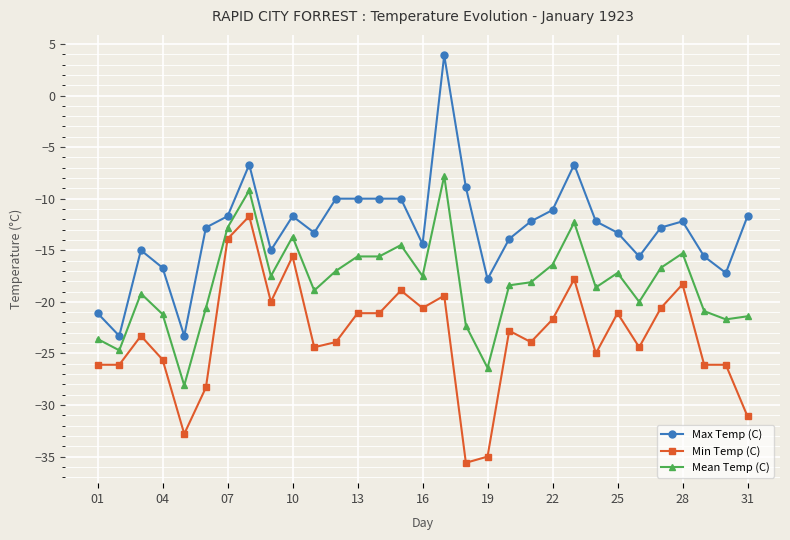

True or false: Max Temp (C) has more than 1 interior local peaks.

True